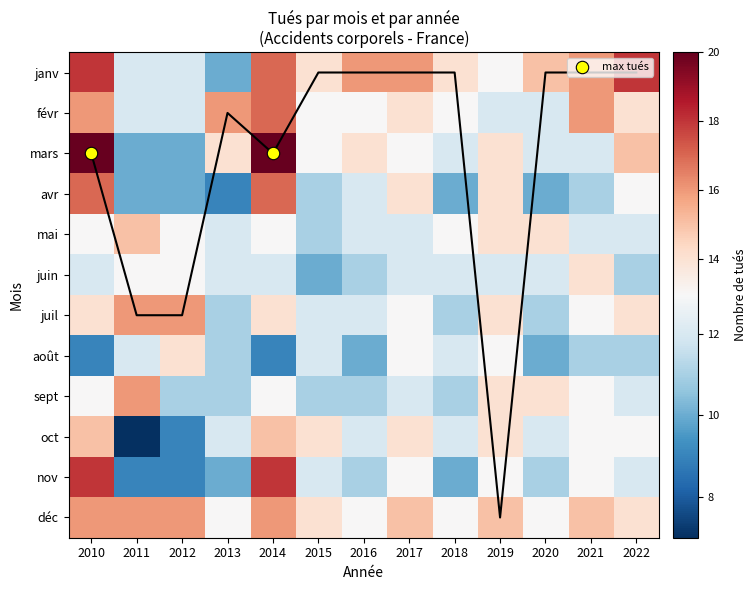

Which series has the largest range (max minus min)?

mars